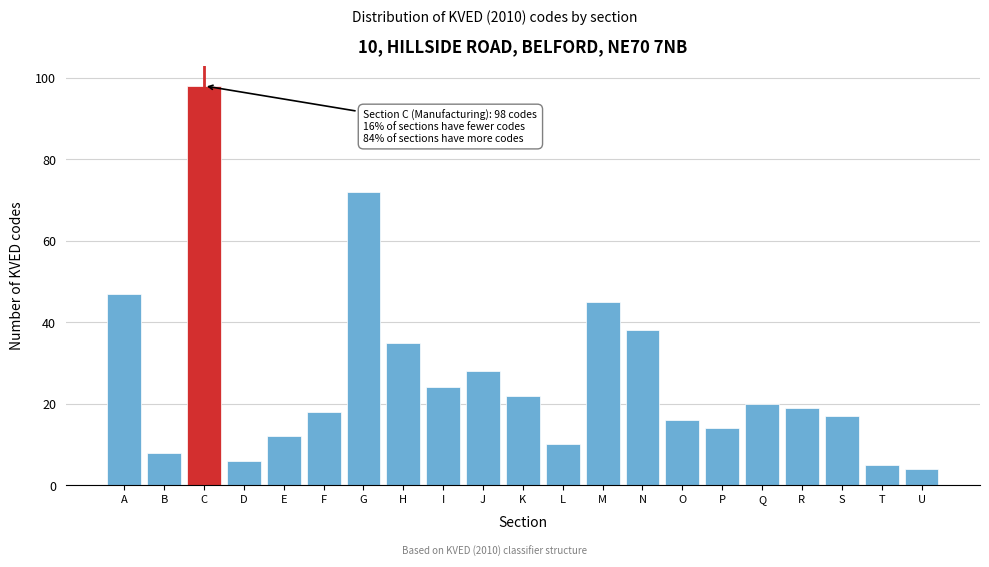

Reading left to right, list all the values displayed in this chart.

47	8	98	6	12	18	72	35	24	28	22	10	45	38	16	14	20	19	17	5	4